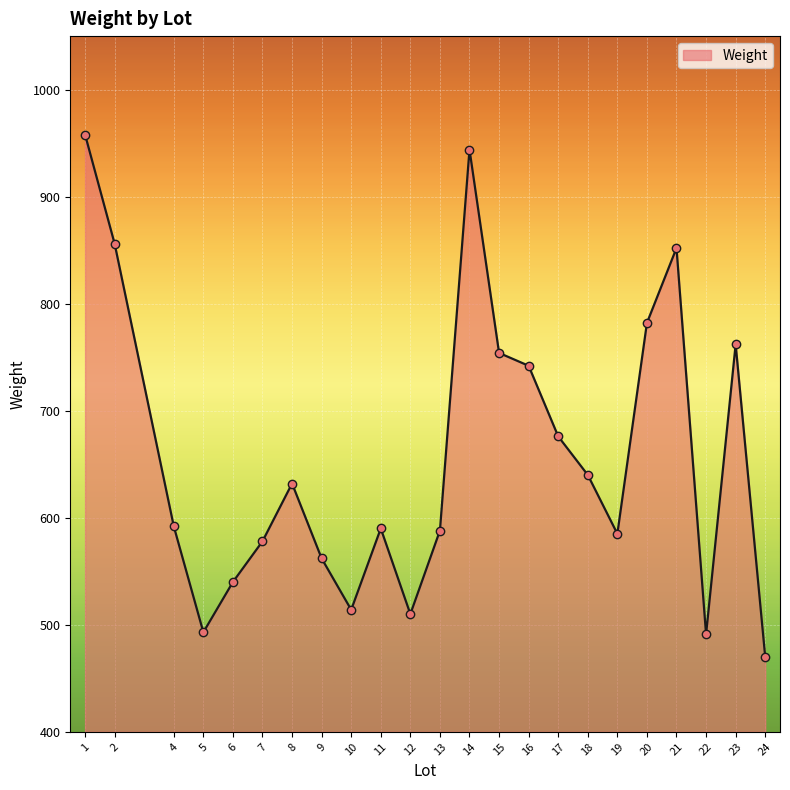

What is the ratio of the value at 8 to the value at 11?

1.1